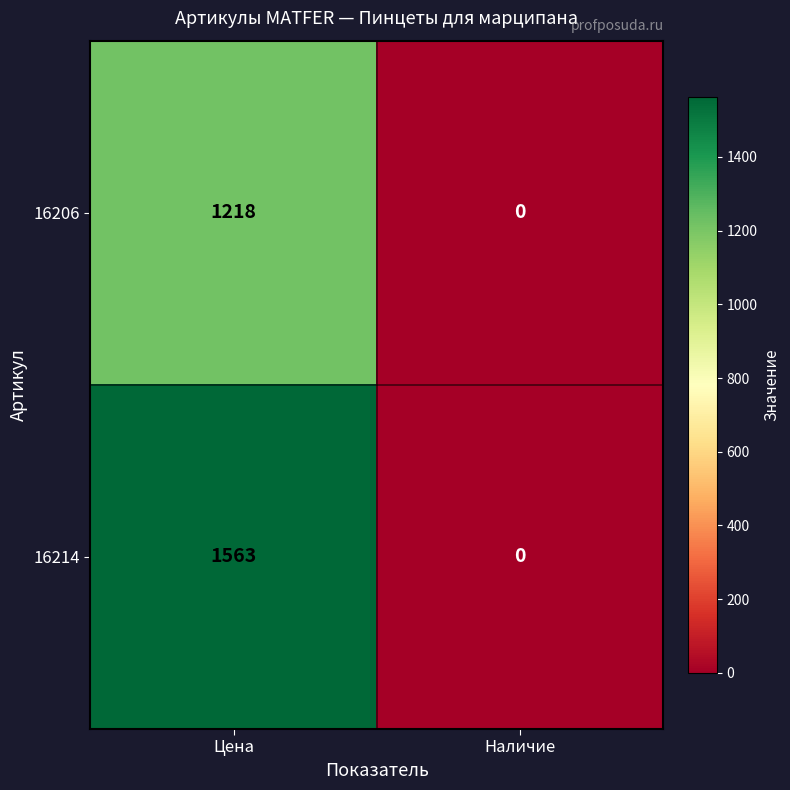

Which series has the widest spread of values?

16214